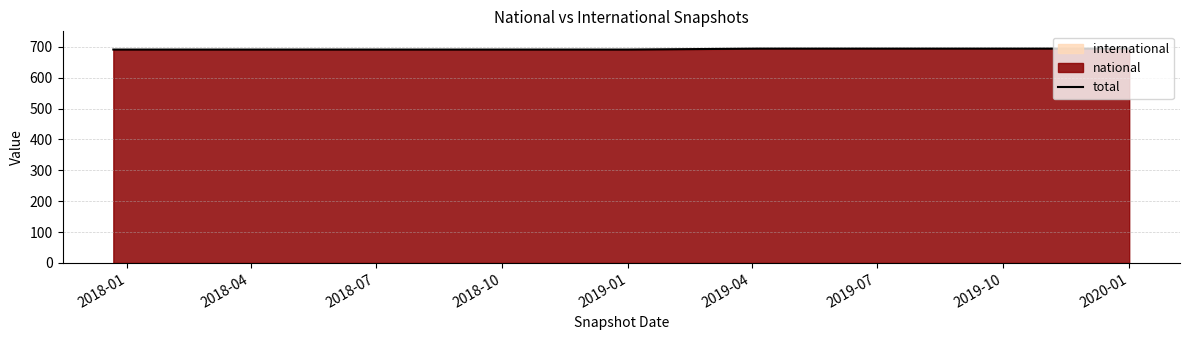

What is the change in value from 2018-10 to 2020-01?

+3